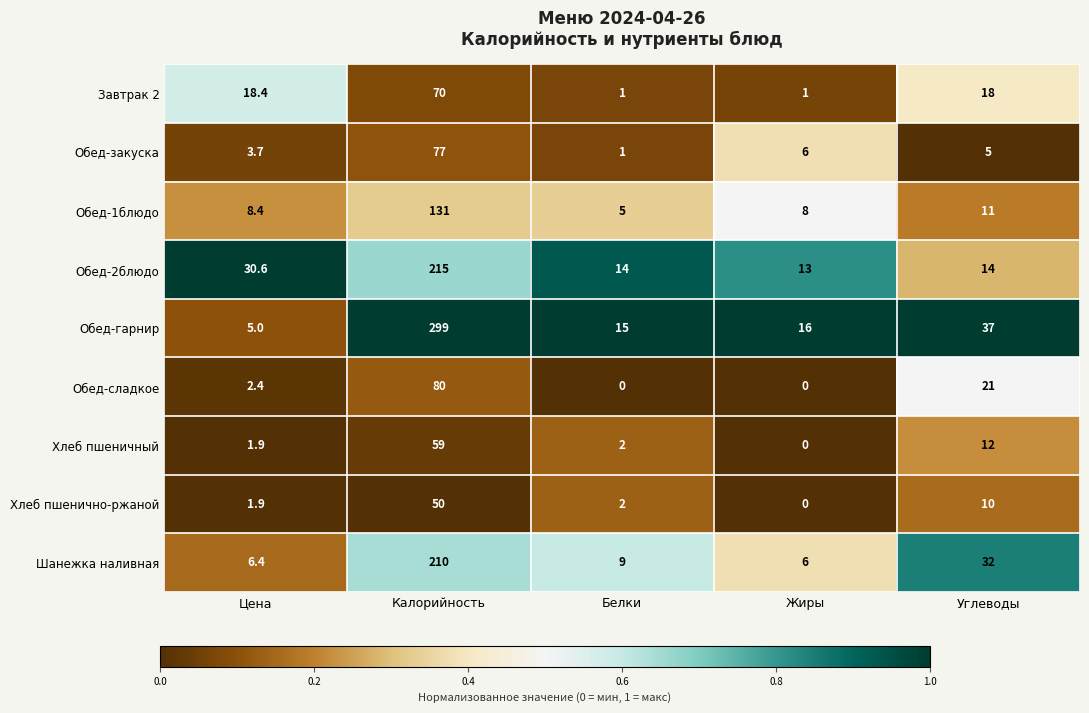

What is the sum of the Обед-2блюдо values at Белки and Углеводы?

28.0